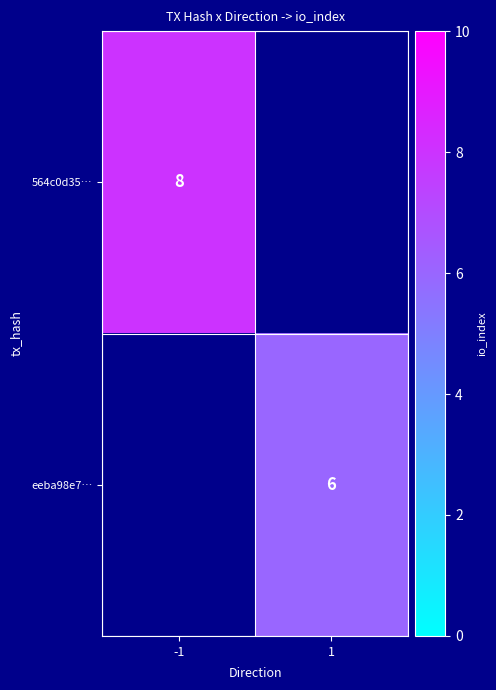

The eeba98e7… series shows 6 at 1. True or false?

True